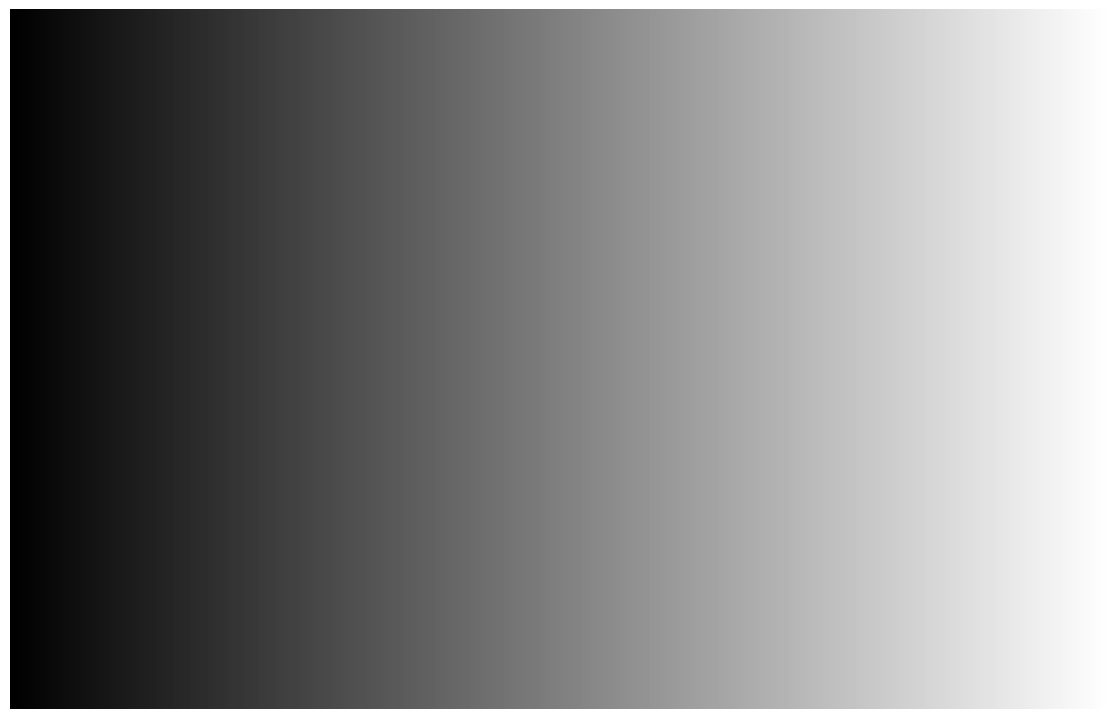

What percentage is the Hepato/Gastro slice, to the nearest percent?

30%